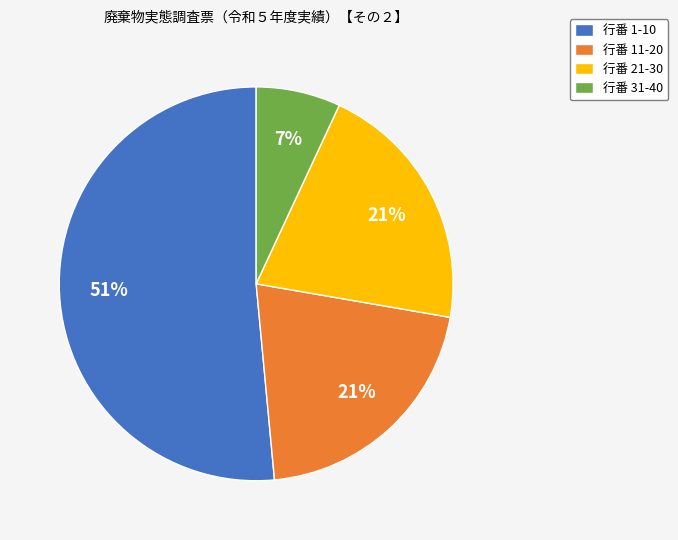

How many slices are in this pie chart?

4